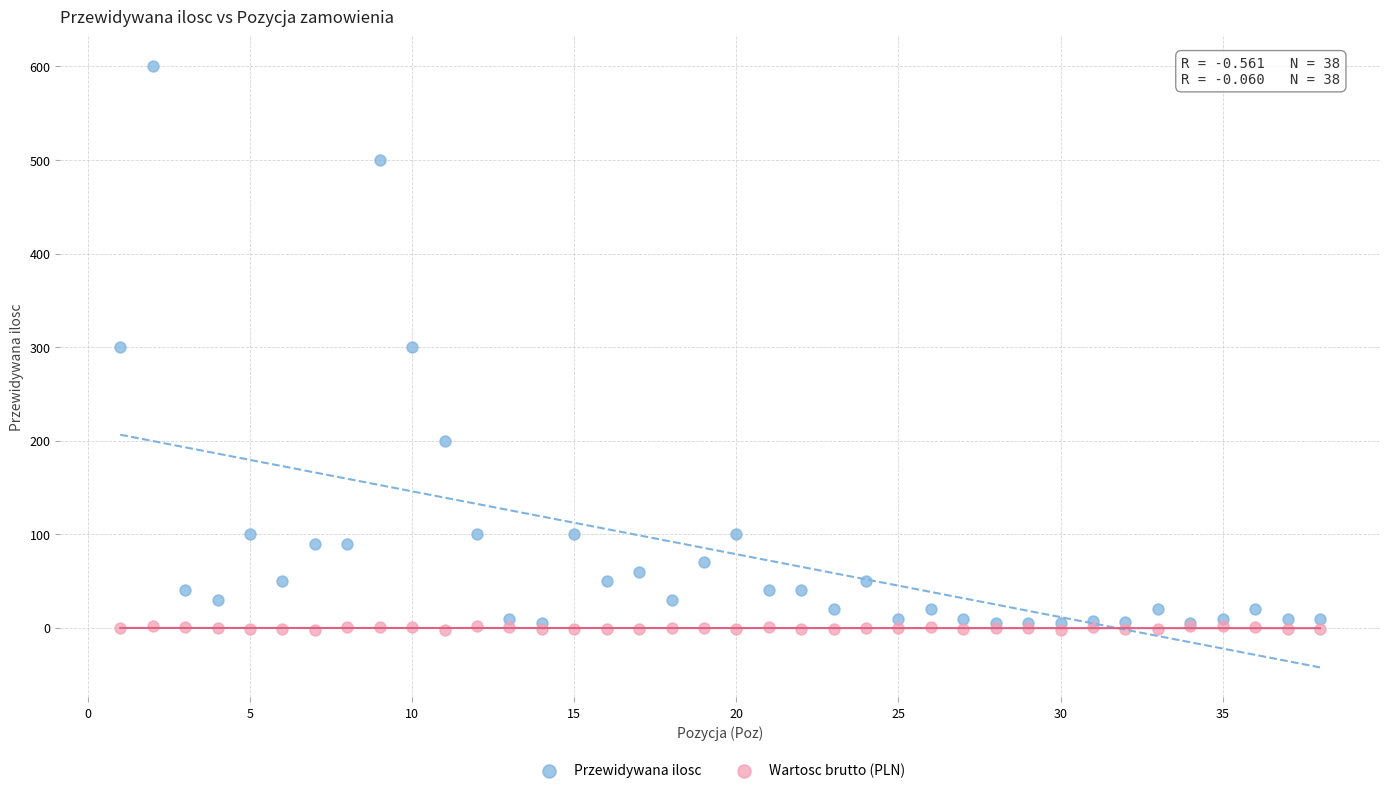

Which series has the widest spread of Y values?

Przewidywana ilosc